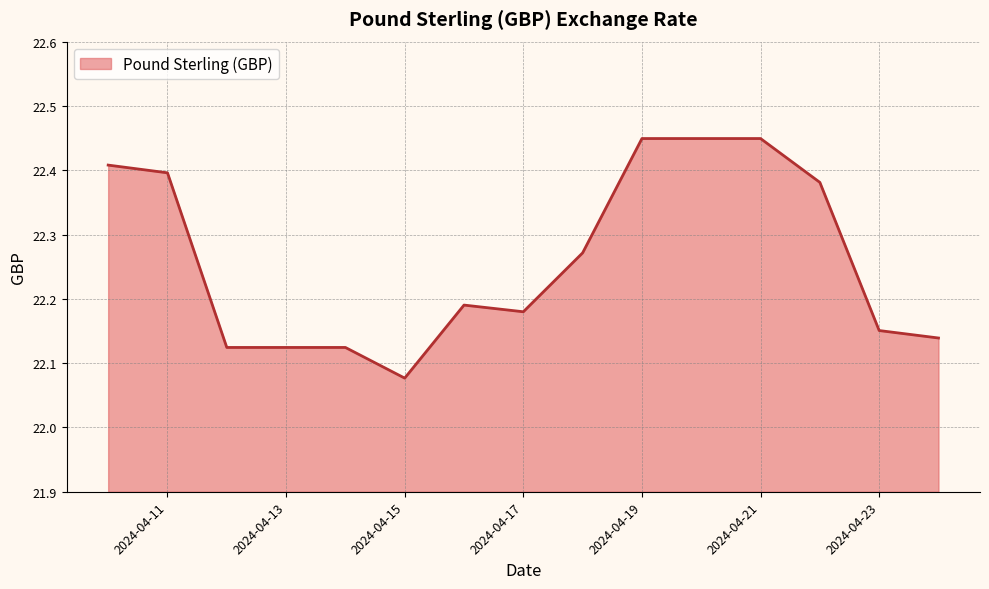

What is the difference between the maximum and minimum values?

0.4